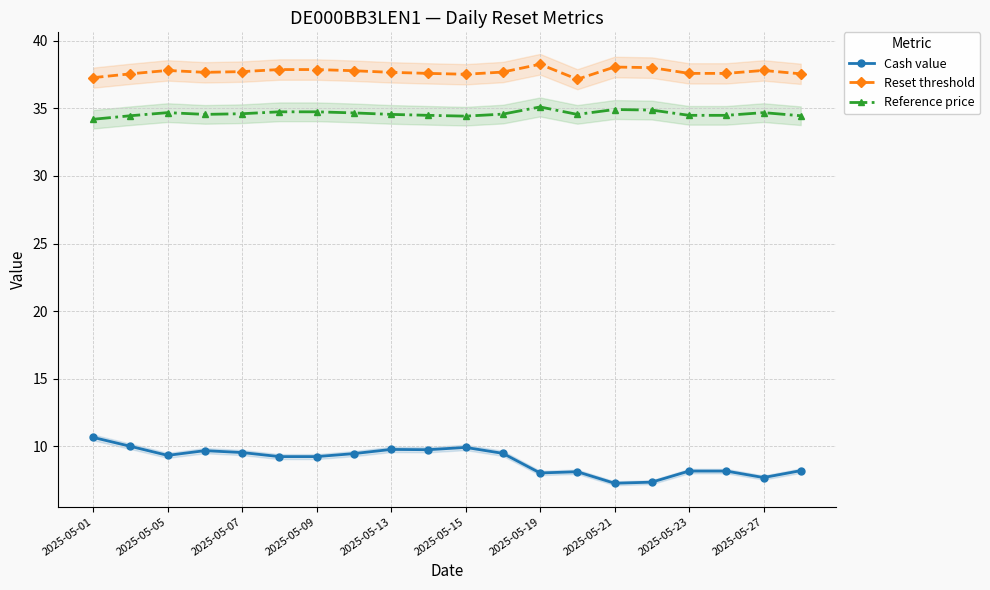

True or false: Reset threshold has more than 2 points higher than both neighbors.

True